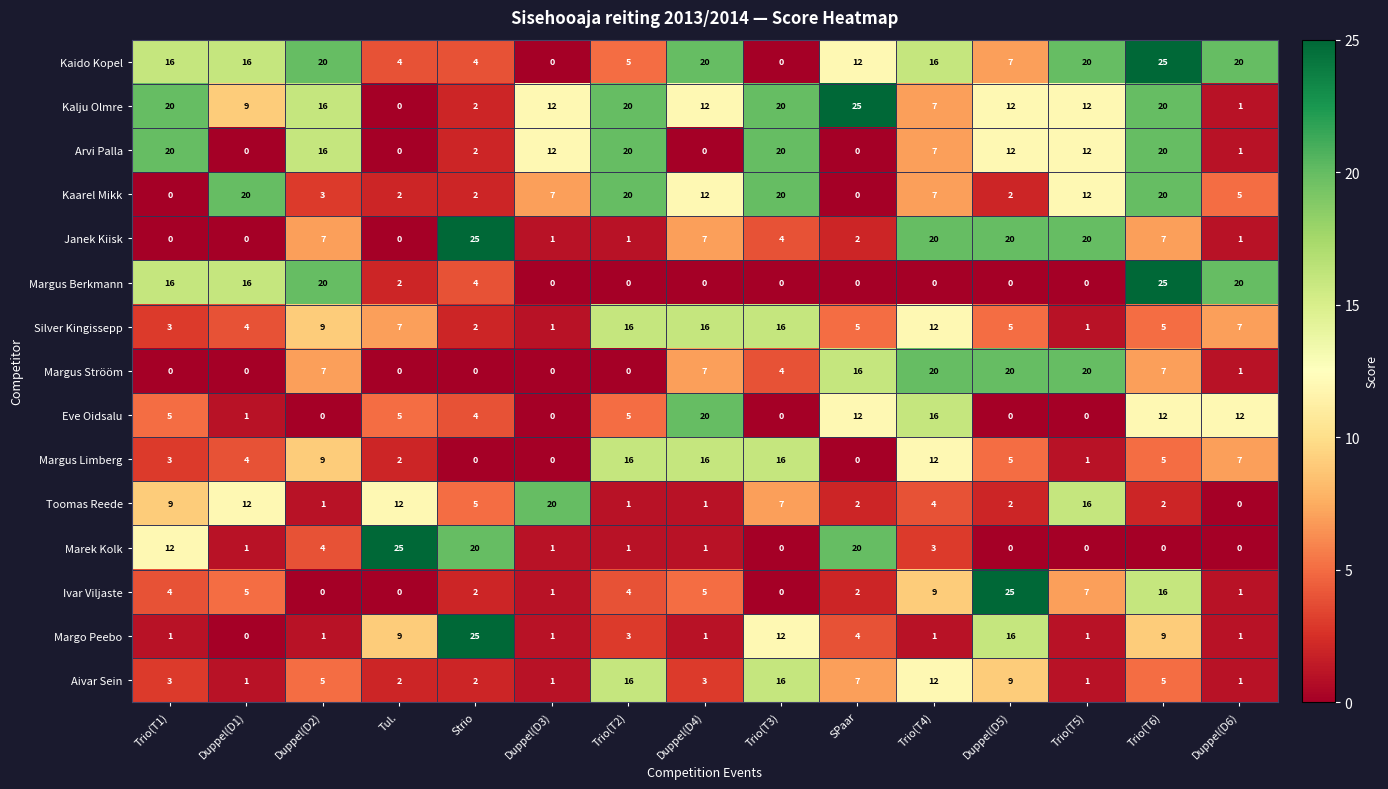

At which category is the sum across all series the highest?

Trio(T6)